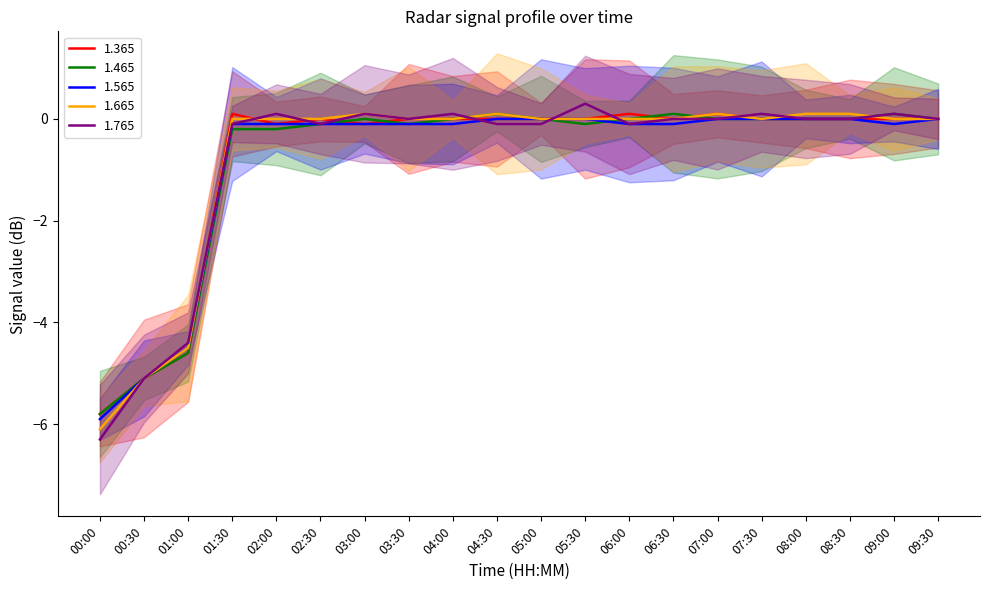

At which label is 1.465 closest to -2?

01:30